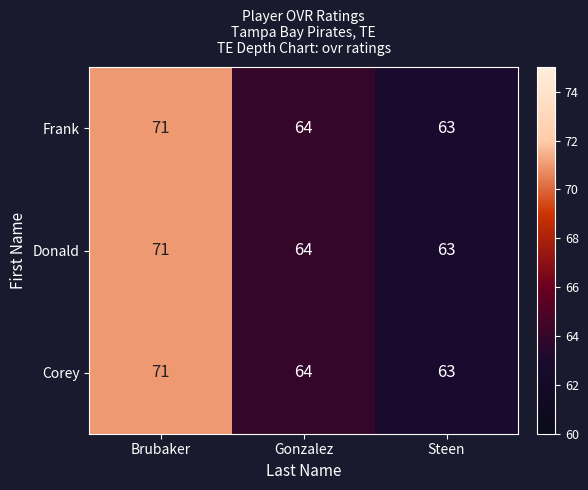

Count the number of categories in the chart.

3